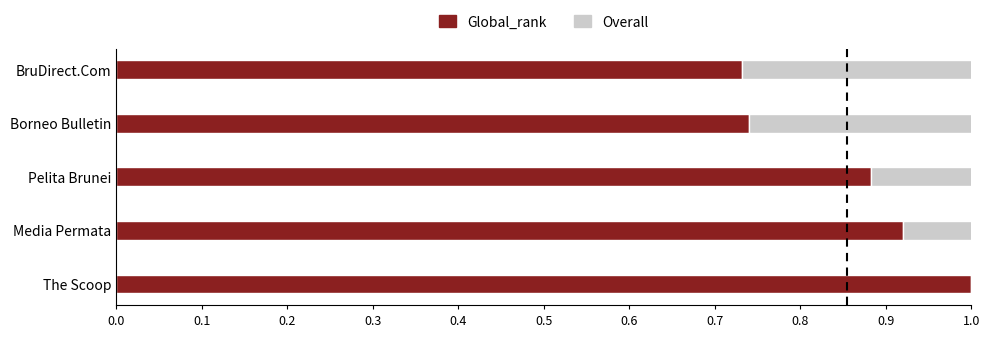

List the series in order of their peak value, highest first.

Global_rank, Overall